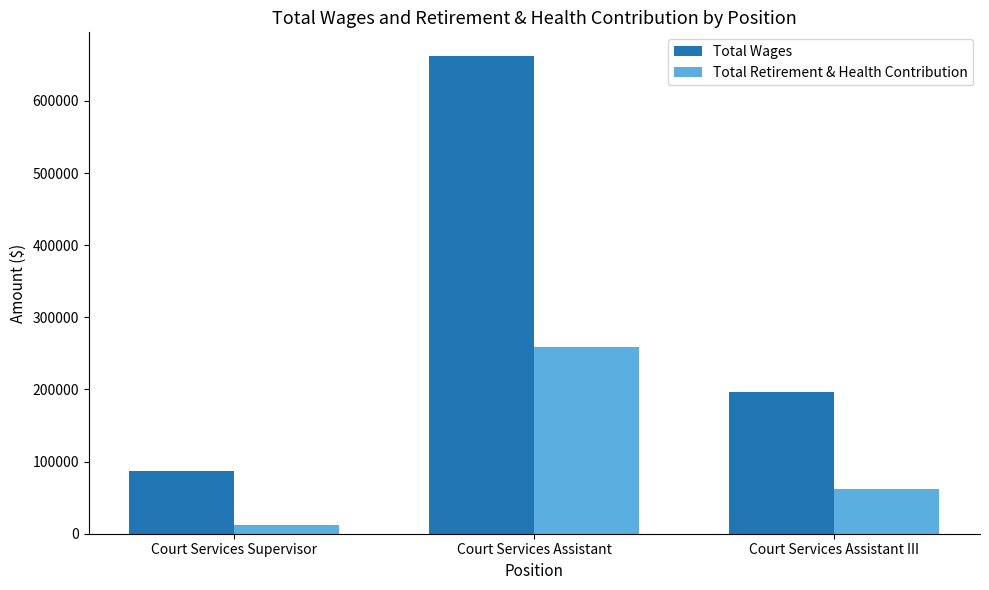

Read the Total Wages value at Court Services Supervisor.

87355